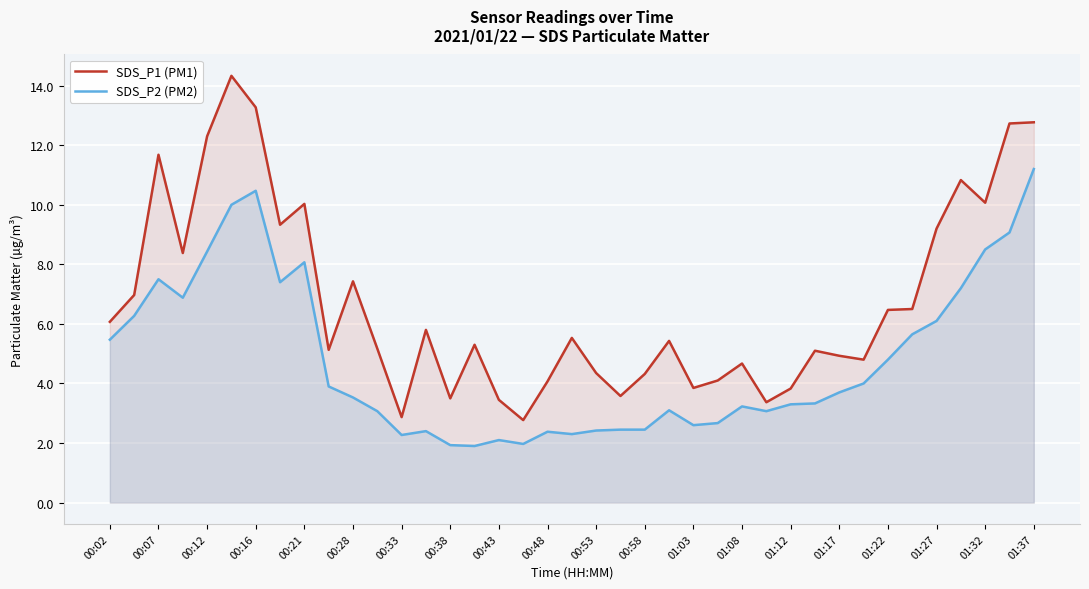

Rank the series at 00:12 from highest to lowest value.

SDS_P1 (PM1), SDS_P2 (PM2)